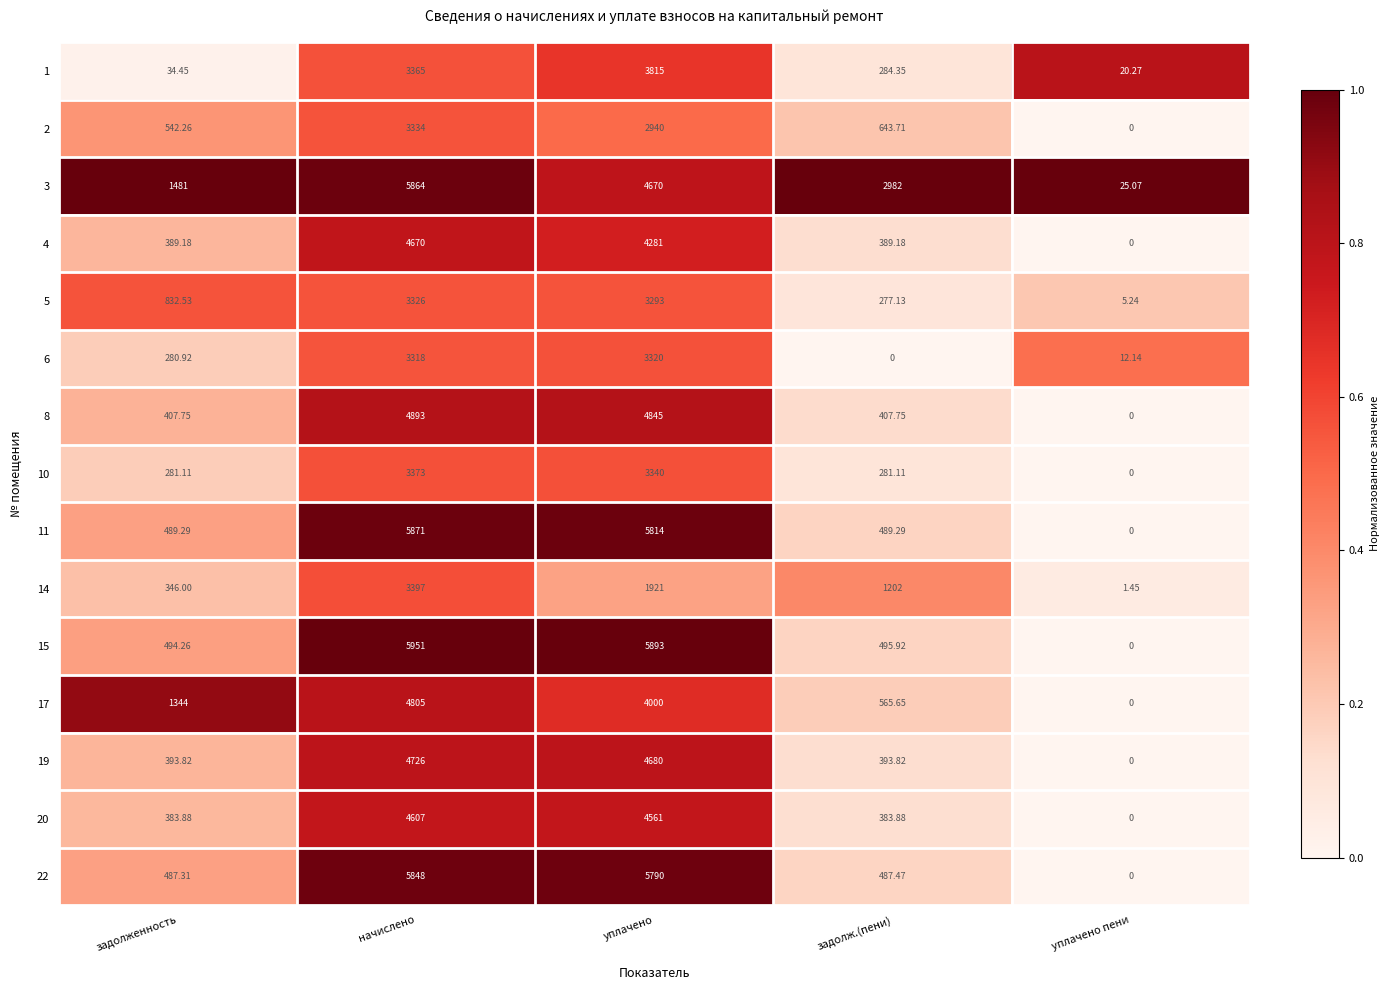

Which series has the largest total across all categories?

3